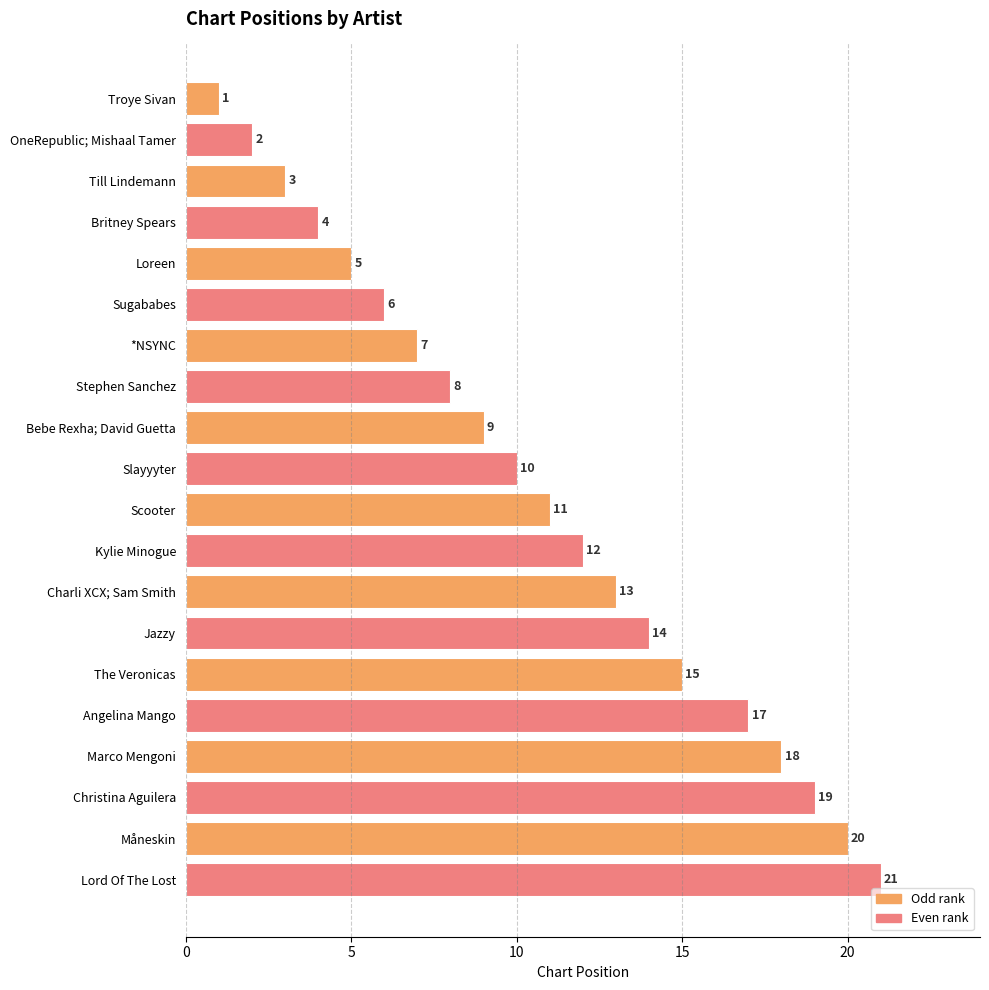

What is the sum of all values?

215